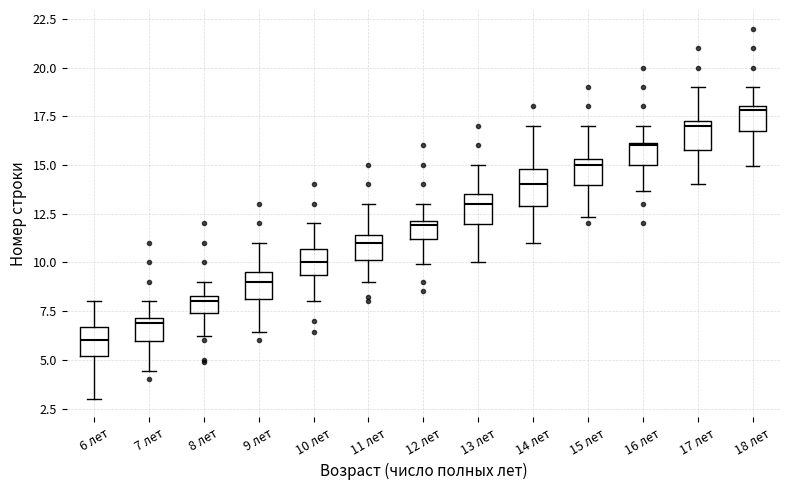

Reading left to right, transcribe this box plot: for each box, give where its median line is, the range the box spans, and where its two whiskers end, as read against the y-axis. The values are not printed on the chart, so give them approximately, as read against the axis.

6 лет: median 6.0, box 5.0 to 6.5, whiskers 3.0 to 8.0
7 лет: median 7.0 (just below the box's upper edge), box 6.0 to 7.0, whiskers 4.5 to 8.0
8 лет: median 8.0, box 7.5 to 8.5, whiskers 6.0 to 9.0
9 лет: median 9.0, box 8.0 to 9.5, whiskers 6.5 to 11.0
10 лет: median 10.0, box 9.5 to 10.5, whiskers 8.0 to 12.0
11 лет: median 11.0, box 10.0 to 11.5, whiskers 9.0 to 13.0
12 лет: median 12.0 (just below the box's upper edge), box 11.0 to 12.0, whiskers 10.0 to 13.0
13 лет: median 13.0, box 12.0 to 13.5, whiskers 10.0 to 15.0
14 лет: median 14.0, box 13.0 to 15.0, whiskers 11.0 to 17.0
15 лет: median 15.0, box 14.0 to 15.5, whiskers 12.5 to 17.0
16 лет: median 16.0, box 15.0 to 16.0, whiskers 13.5 to 17.0
17 лет: median 17.0, box 16.0 to 17.5, whiskers 14.0 to 19.0
18 лет: median 18.0 (just below the box's upper edge), box 17.0 to 18.0, whiskers 15.0 to 19.0